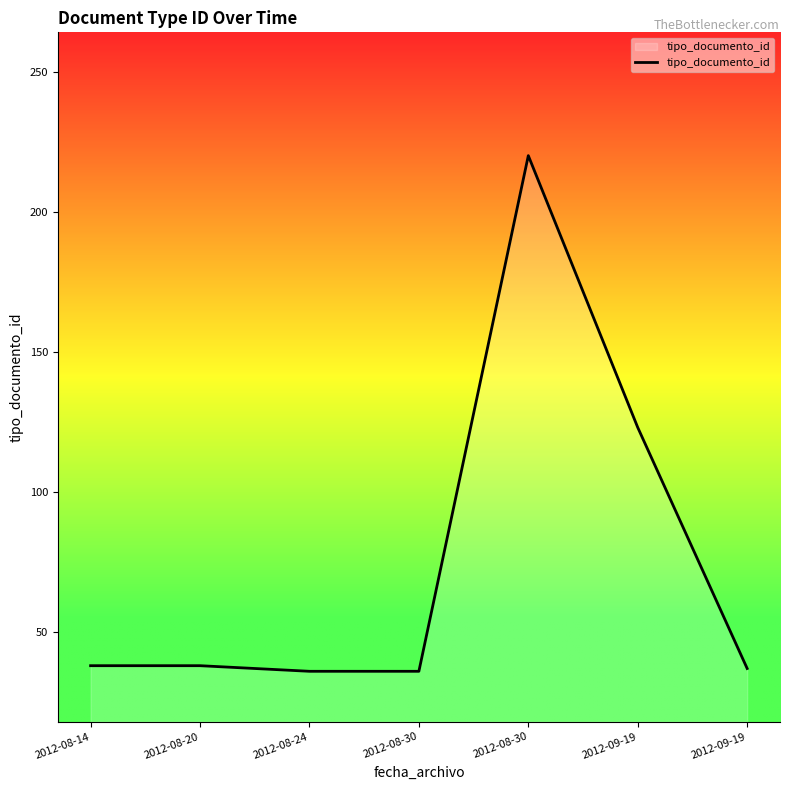

Which category has the lowest value across all series?

2012-08-24